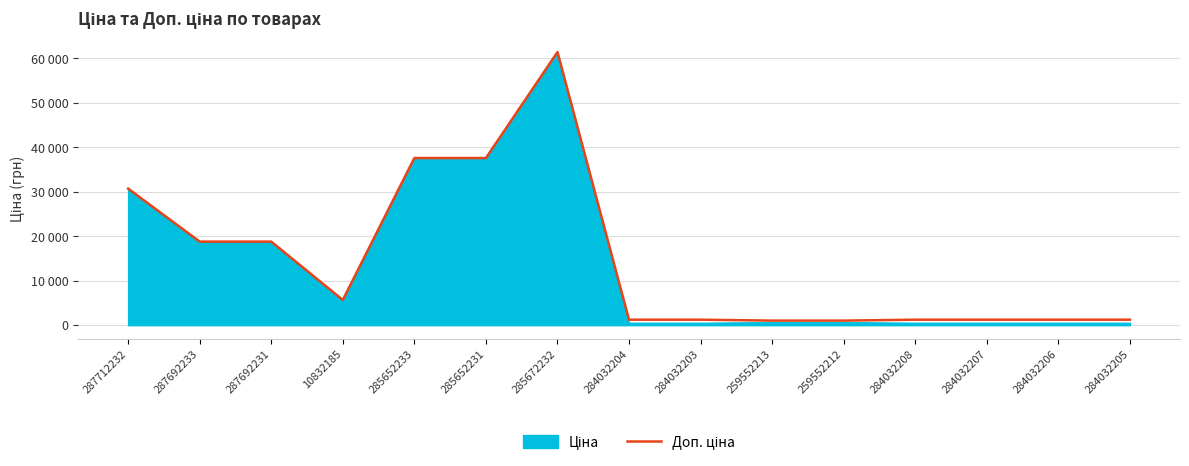

Rank the categories by value from highest to lowest.

285672232, 285652233, 285652231, 287712232, 287692233, 287692231, 10832185, 284032204, 284032203, 284032208, 284032207, 284032206, 284032205, 259552213, 259552212